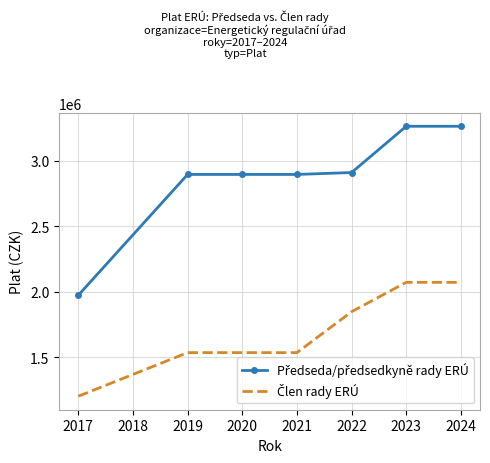

What is the maximum value shown in the chart?

3265200